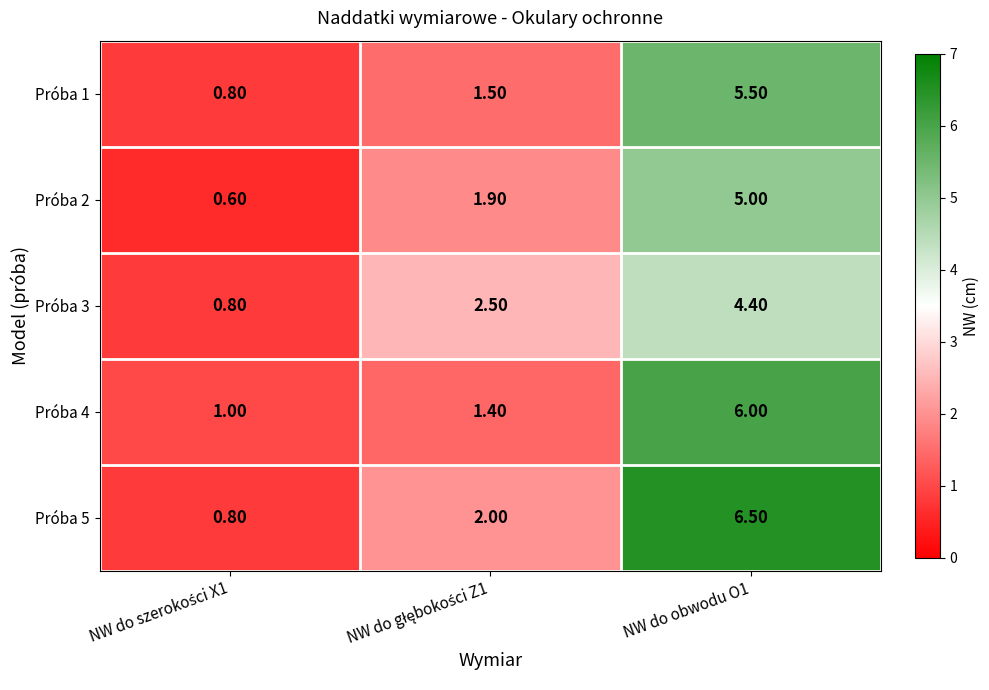

At which category is the sum across all series the highest?

NW do obwodu O1